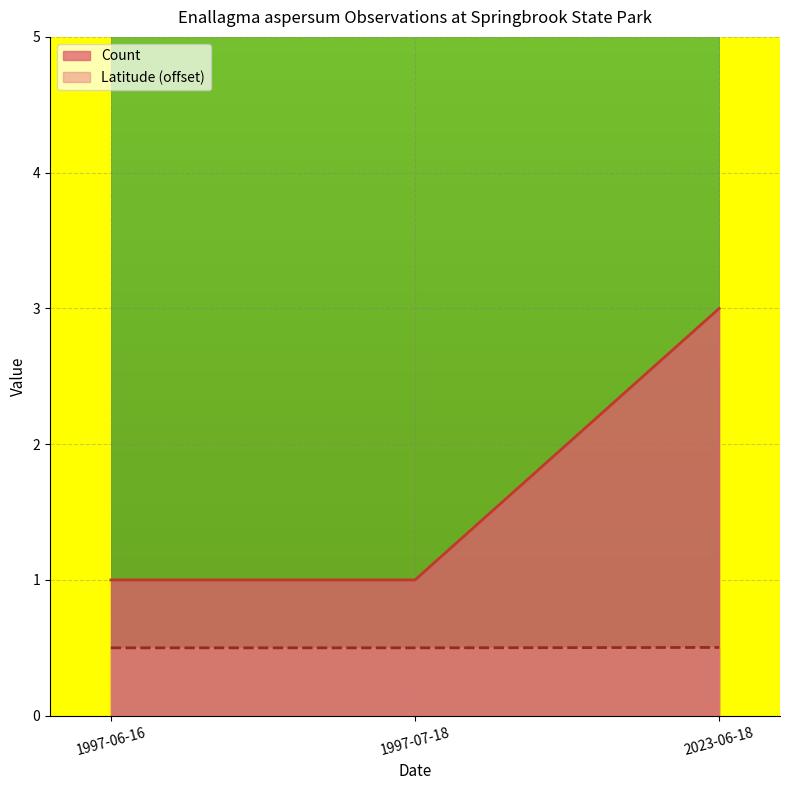

Reading left to right, transcribe all the data shown in this chart.

Count: 1997-06-16=1.0	1997-07-18=1.0	2023-06-18=3.0
Latitude: 1997-06-16=0.5	1997-07-18=0.5	2023-06-18=0.5